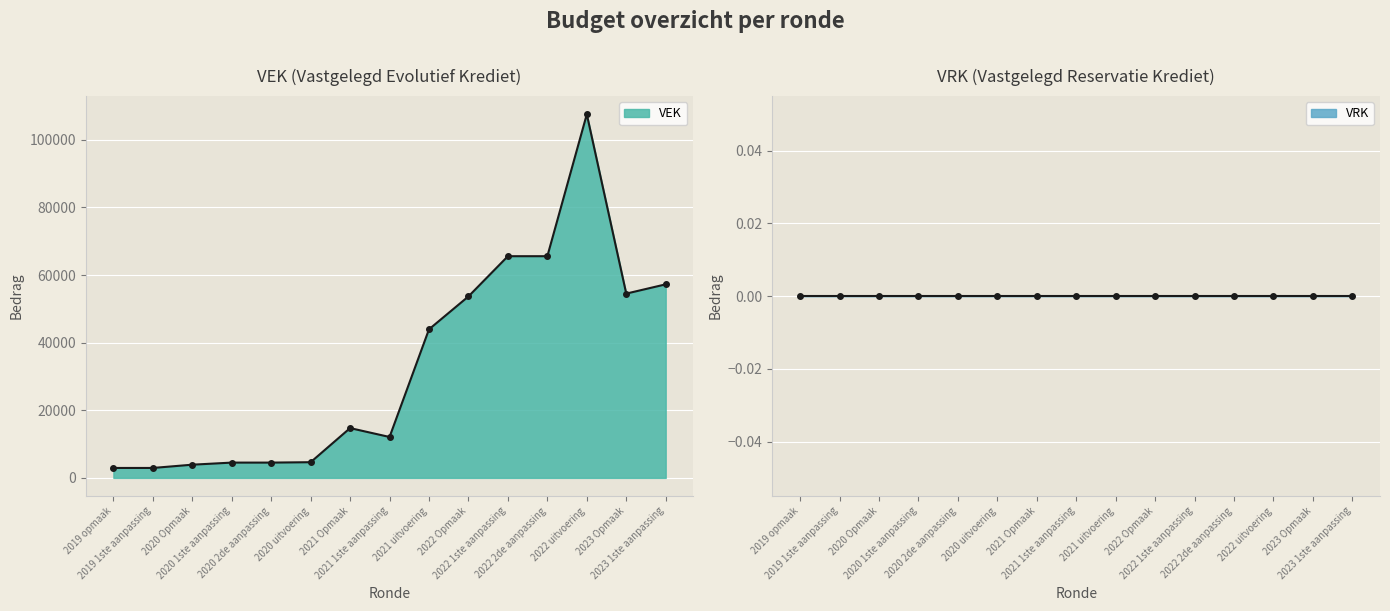

The value at 2023 1ste aanpassing is 57248. True or false?

True